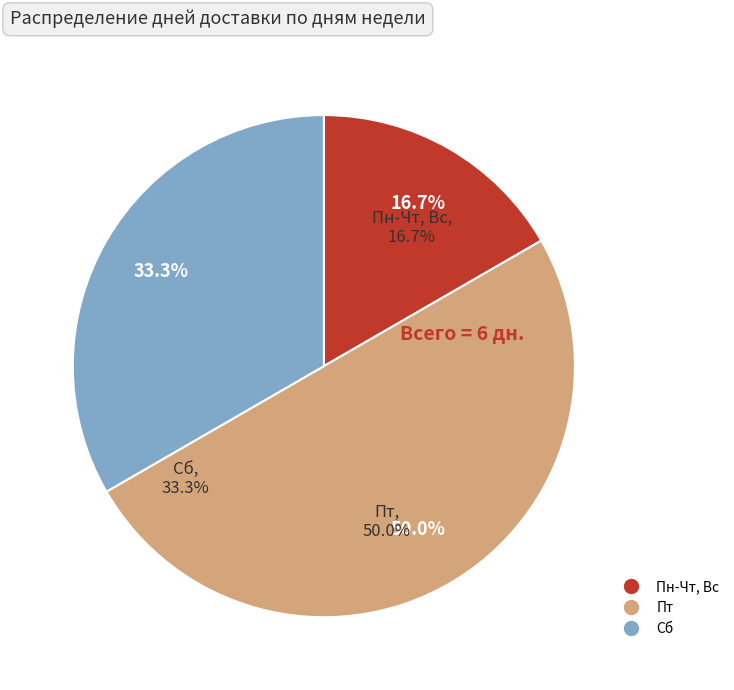

Count the number of slices in the pie.

3